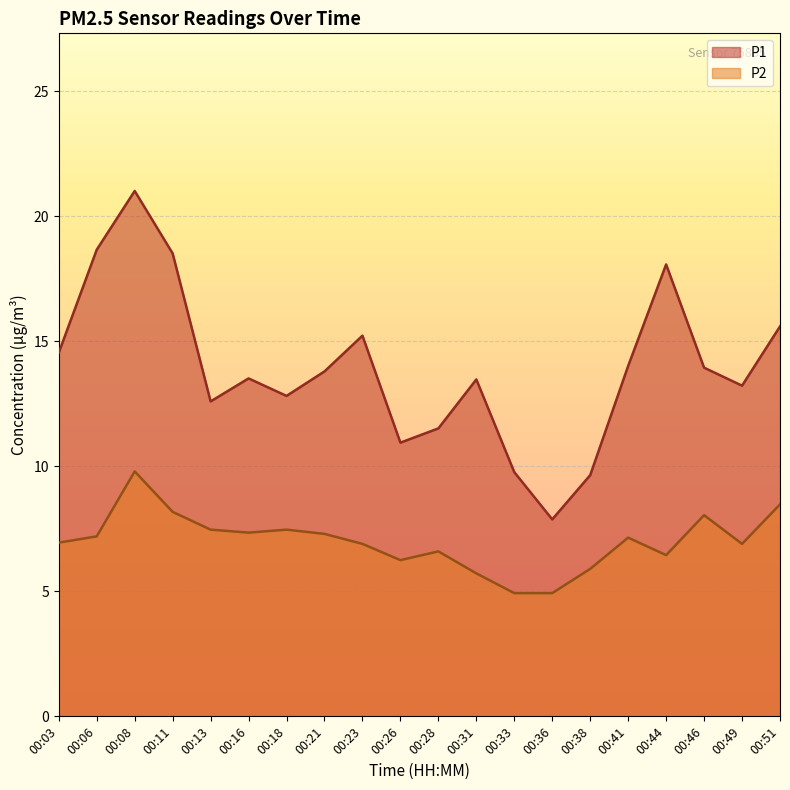

True or false: P2 has a value of 9.8 at 00:08.

True